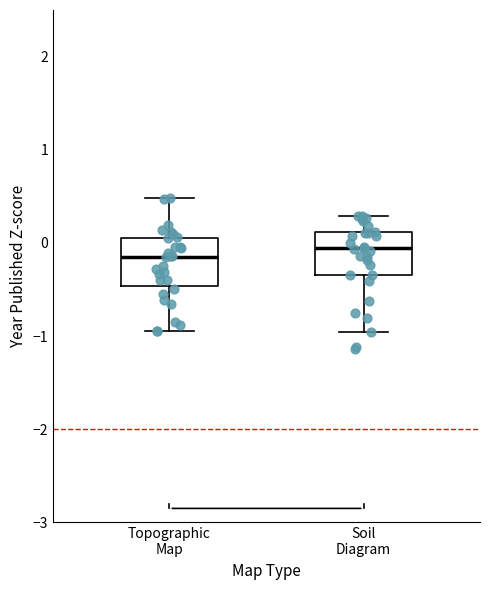

Where does the lower whisker of the box for Soil Diagram end on the y-axis? The values are not printed on the chart, so give them approximately, as read against the axis.

-1.0